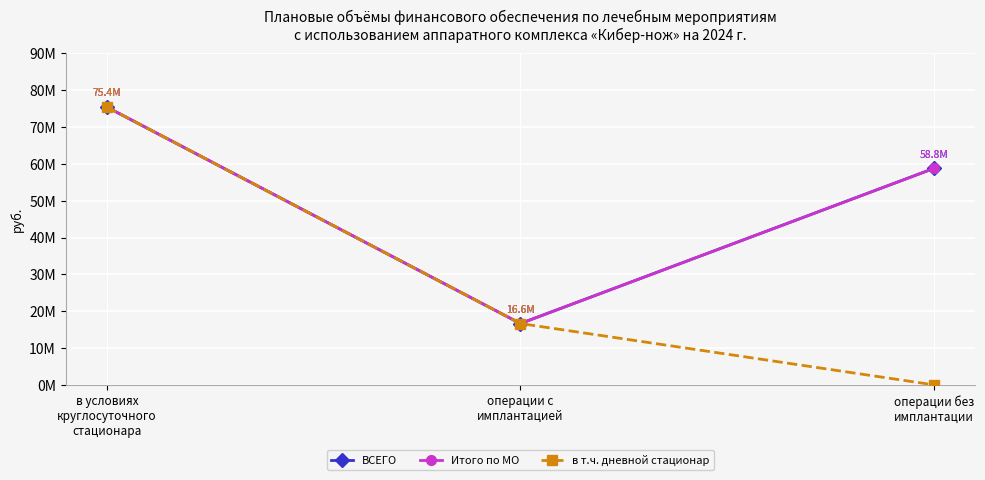

Where does the ВСЕГО series first go above 58752000?

в условиях
круглосуточного
стационара